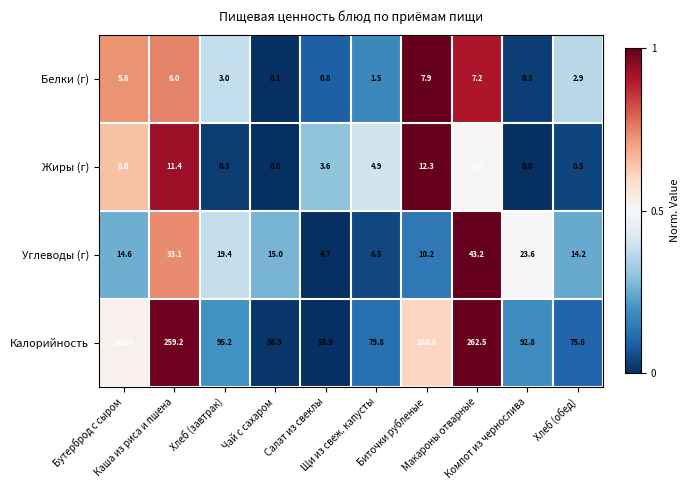

What is the maximum value for Жиры (г)?

12.3